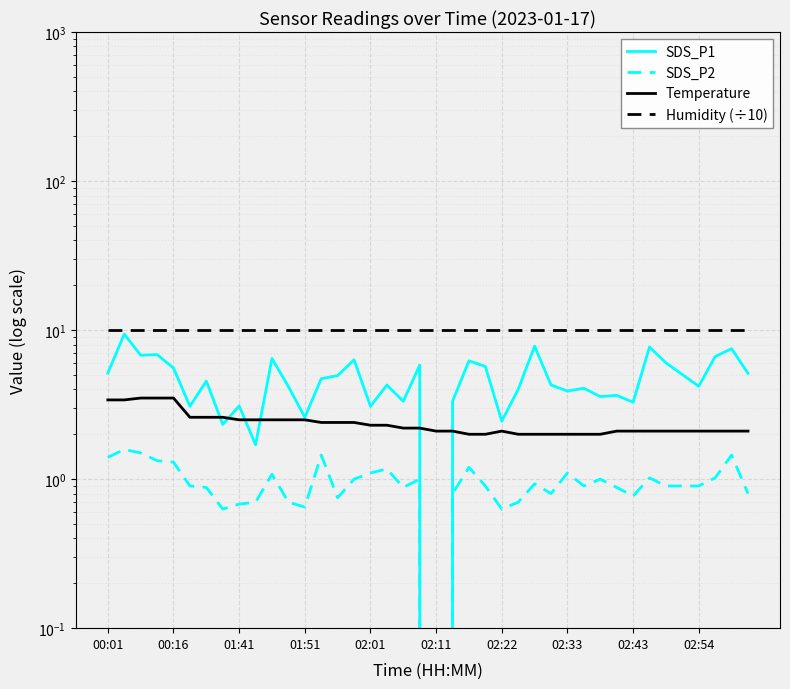

Rank the series by their maximum value, from lowest to highest.

SDS_P2, Temperature, SDS_P1, Humidity (÷10)